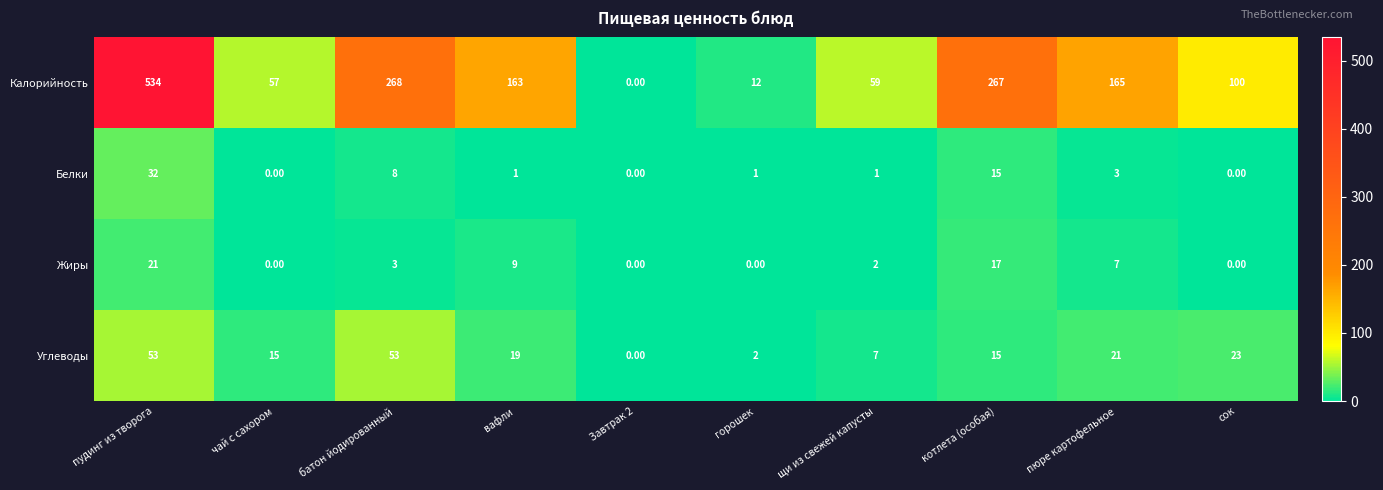

What is the difference between the highest and lowest values at батон йодированный?

265